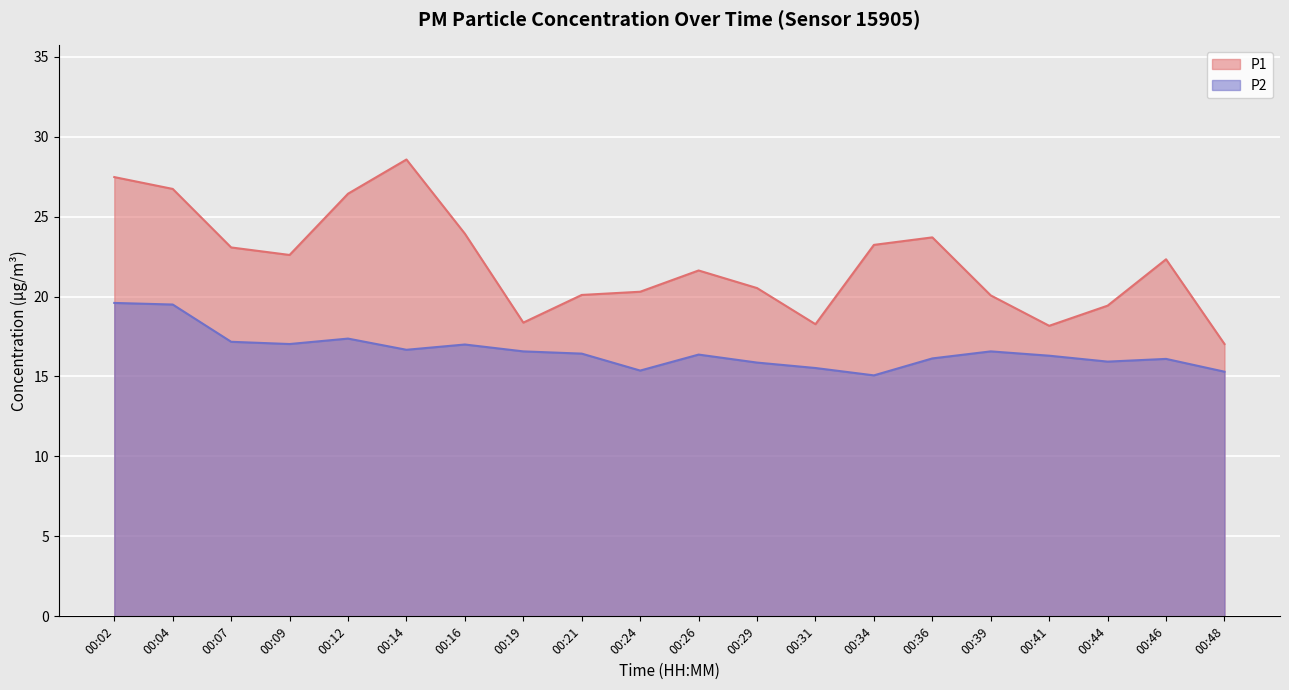

Where does the P2 series first go above 16?

00:02